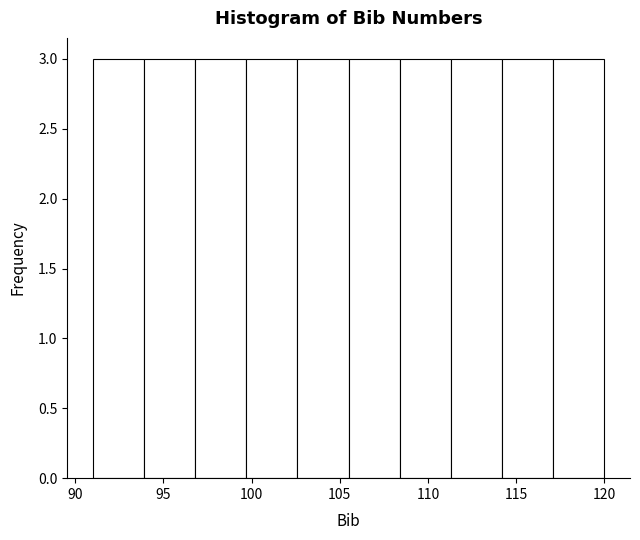

Reading left to right, transcribe this chart: for each bar, give the range it covers on the x-axis and its height. Neither the bar edges nor the heights are printed on the chart, so give them approximately, as read against the axes.

91.0 to 93.9: 3
93.9 to 96.8: 3
96.8 to 99.7: 3
99.7 to 102.6: 3
102.6 to 105.5: 3
105.5 to 108.4: 3
108.4 to 111.3: 3
111.3 to 114.2: 3
114.2 to 117.1: 3
117.1 to 120.0: 3